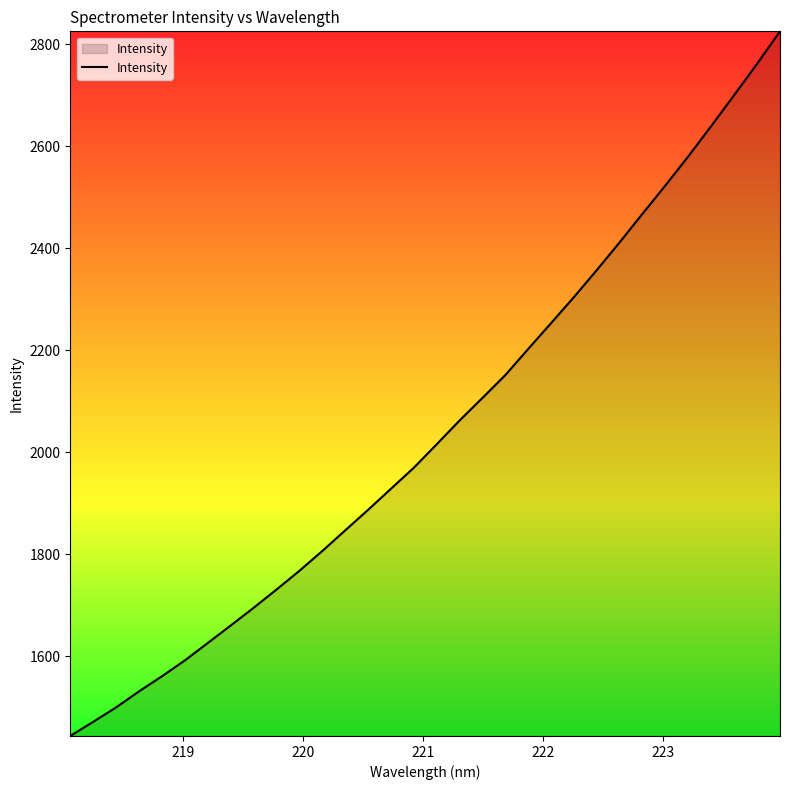

What is the difference between the maximum and minimum values?

1382.3